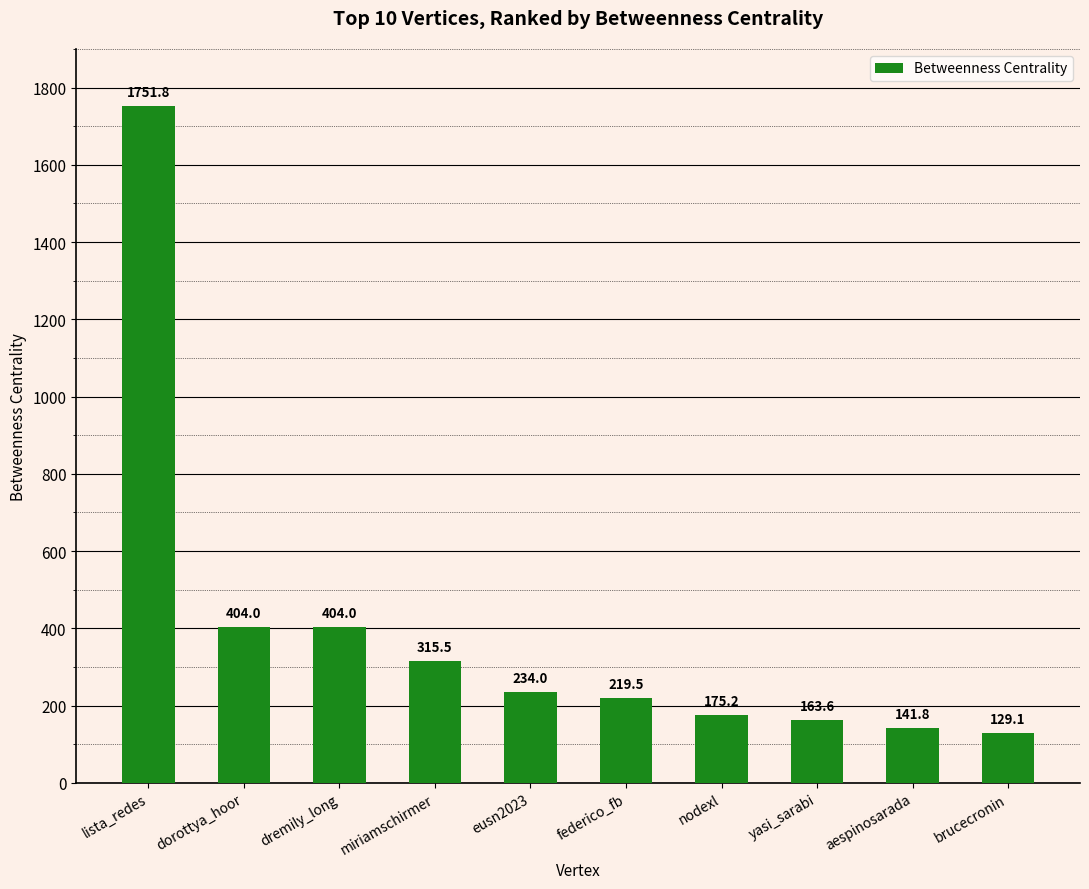

How many bars are there in total?

10